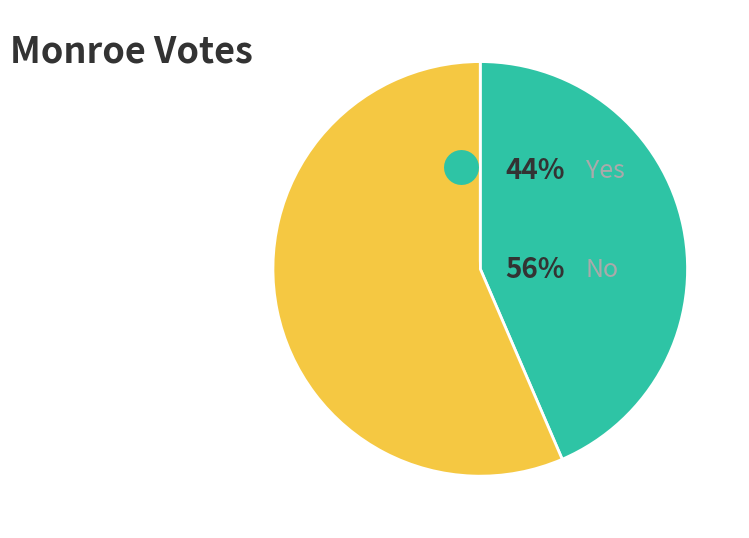

Is there any slice that represents more than half of the pie?

Yes